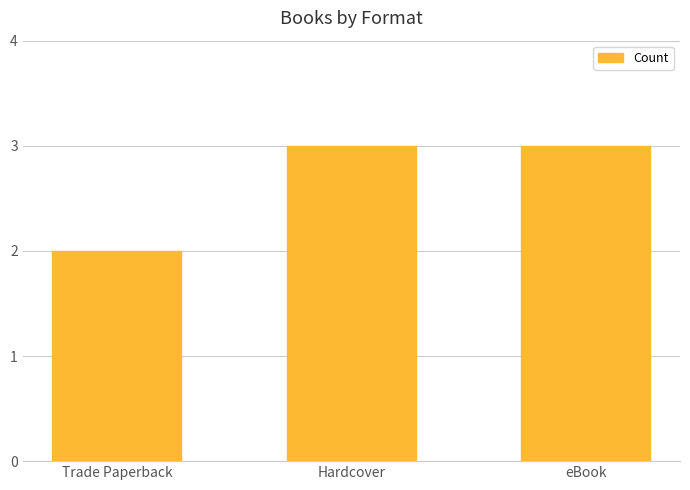

Is it true that the value at Trade Paperback is 2?

True